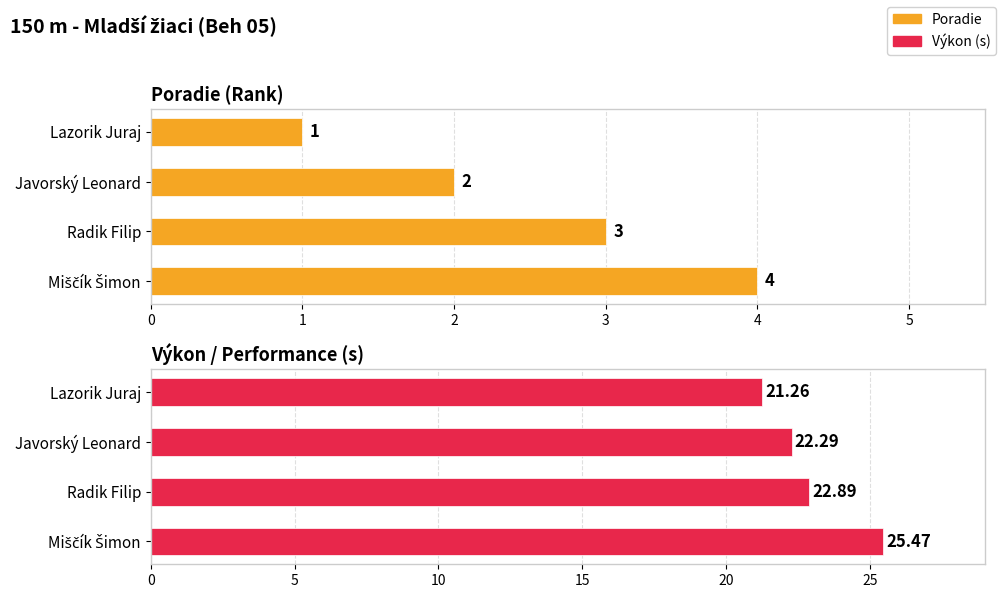

Are the bars horizontal?

Yes